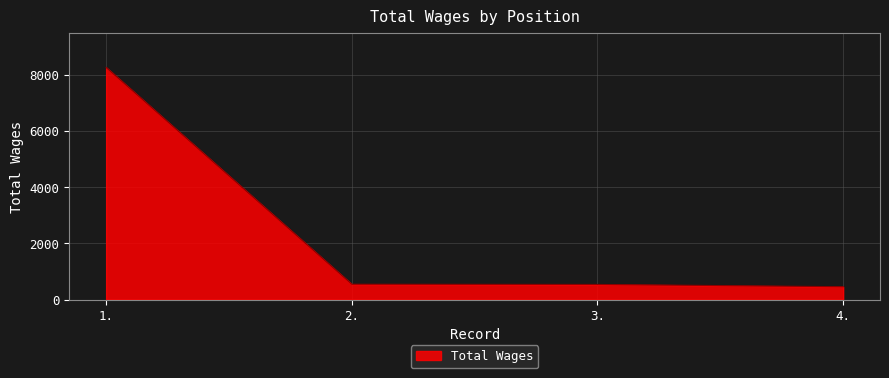

What is the approximate value at 1.?

8256